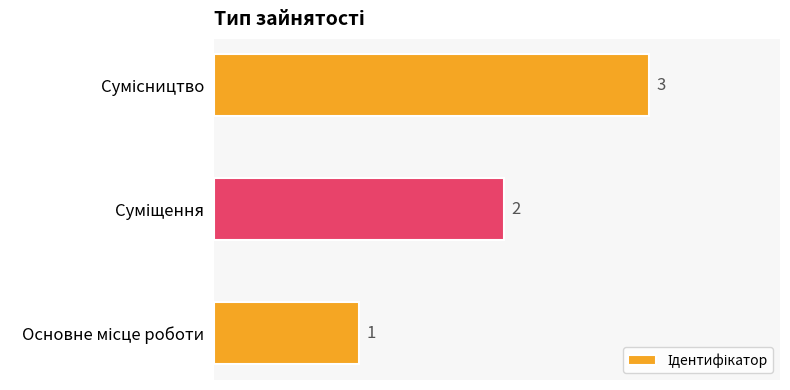

What is the maximum value shown in the chart?

3